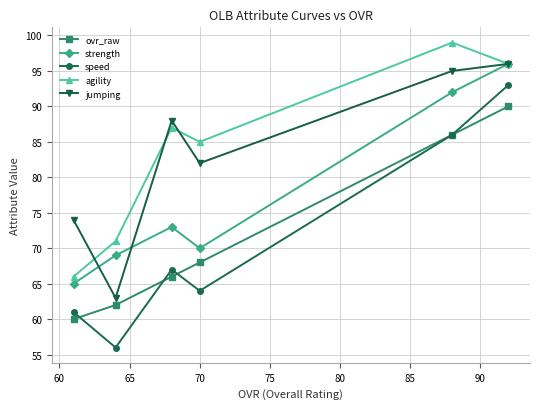

What is the maximum value for jumping?

96